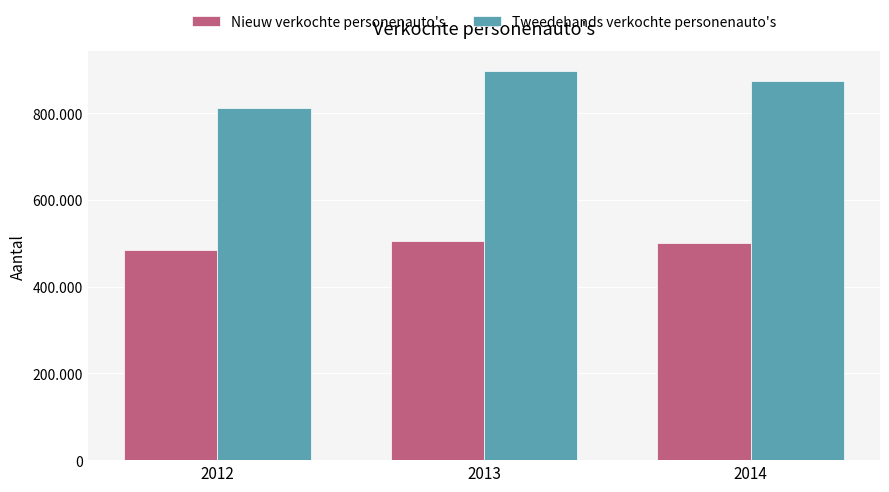

What is the average value of the Nieuw verkochte personenauto's series?

496490